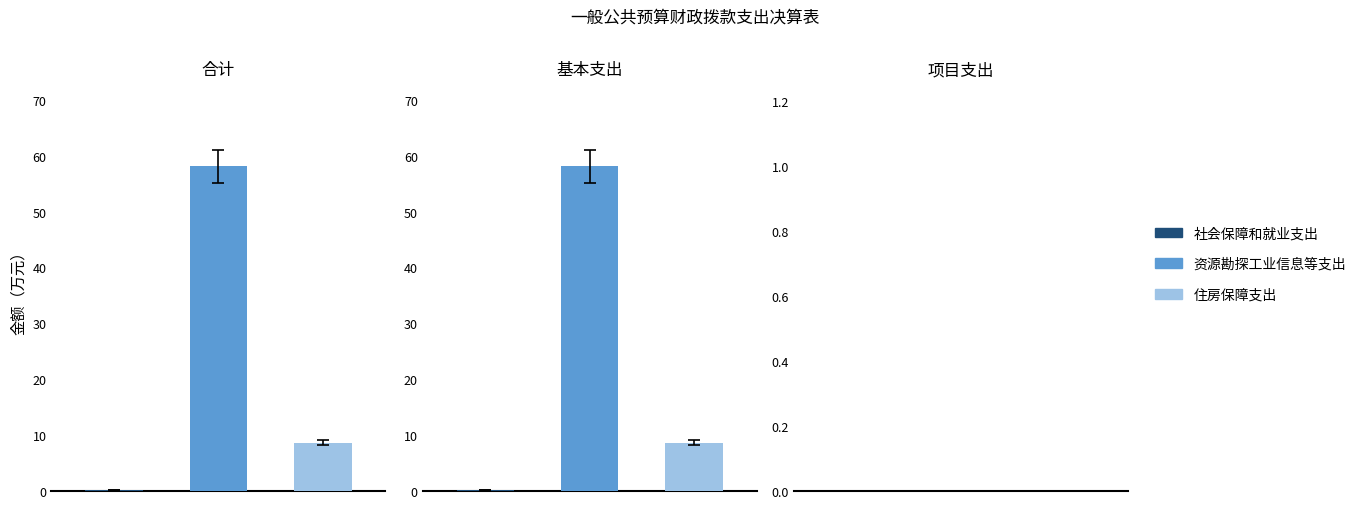

At which category does the chart reach its peak across all series?

合计